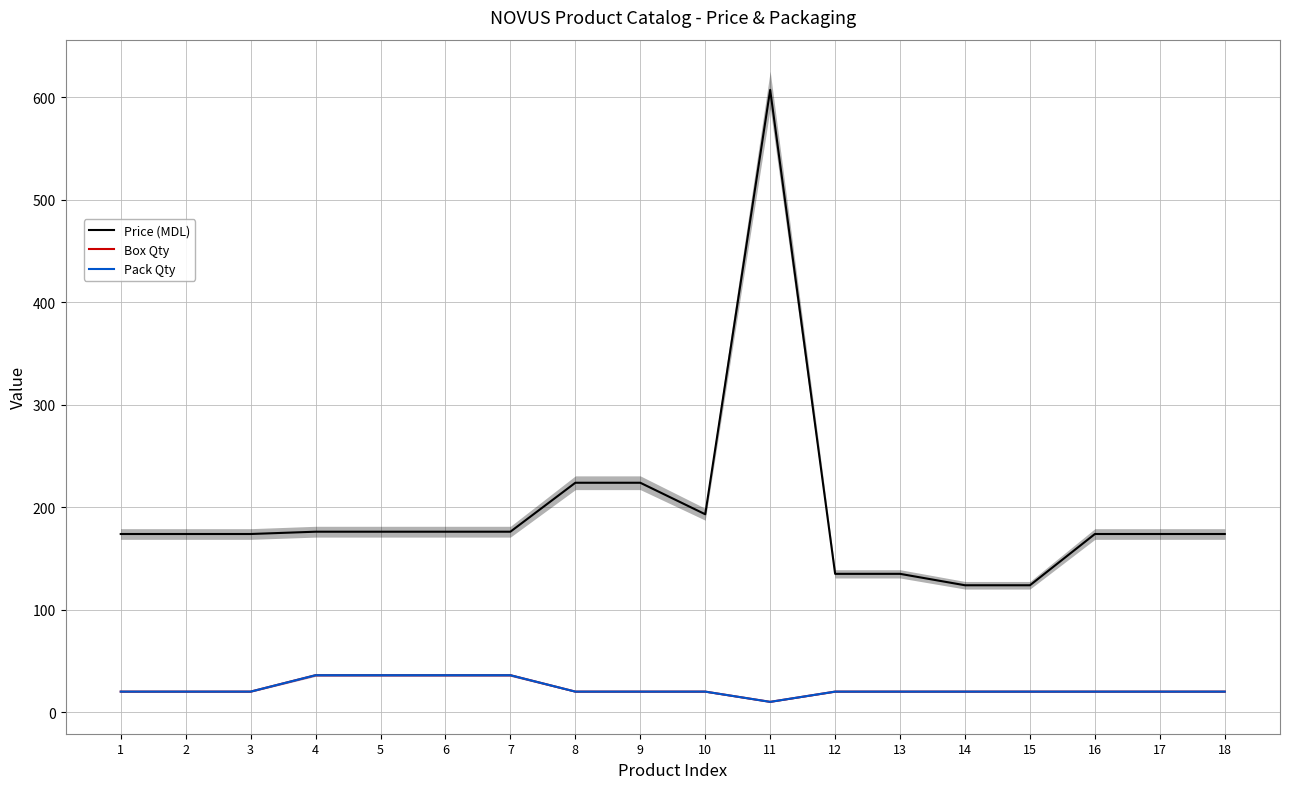

Which category has the lowest value in the Pack Qty series?

11